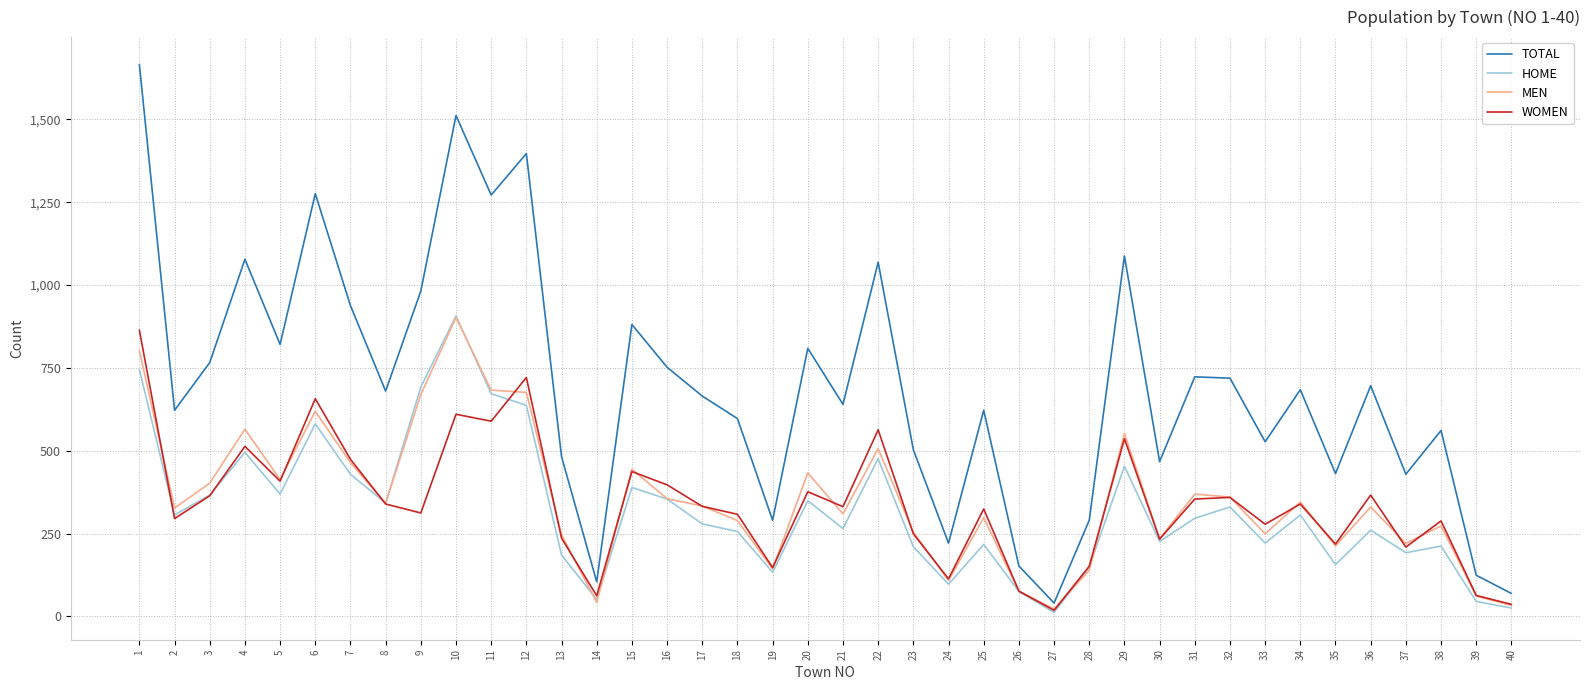

What is the difference between the maximum and second lowest values in the MEN series?

869